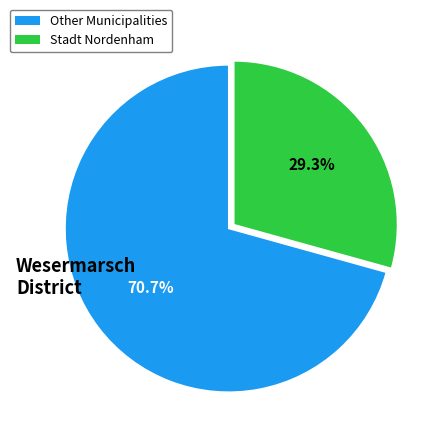

Count the number of slices in the pie.

2